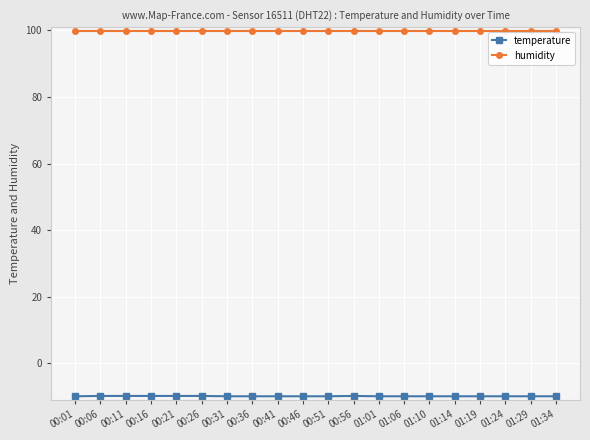

What are all the series names shown in the legend?

temperature, humidity